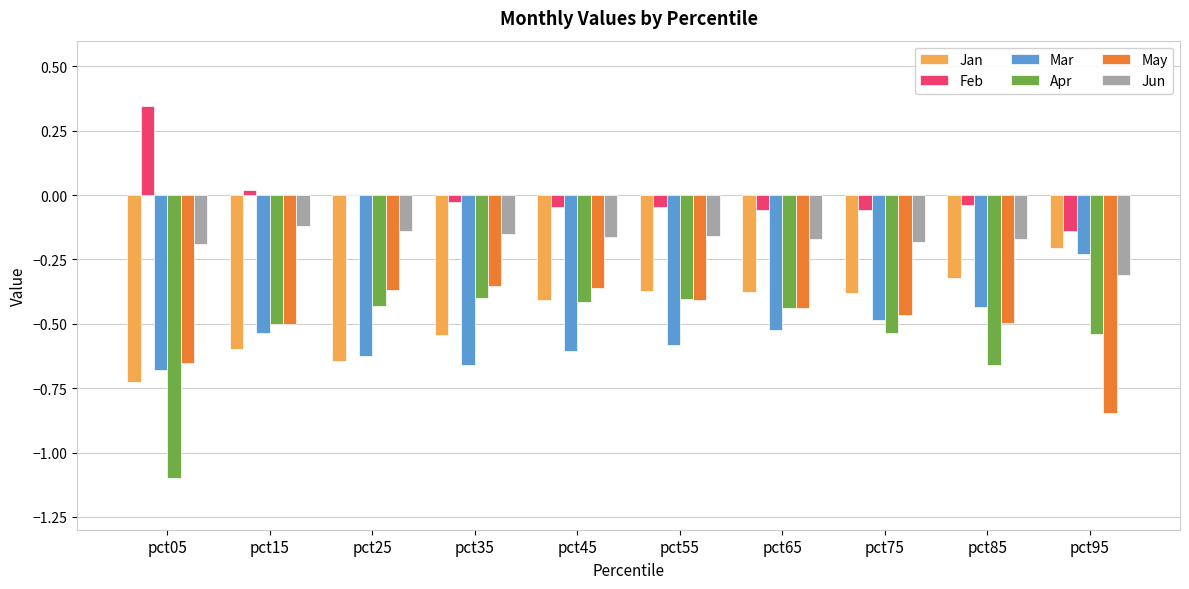

Is the value of Mar at pct75 greater than the value of Jun at pct85?

No